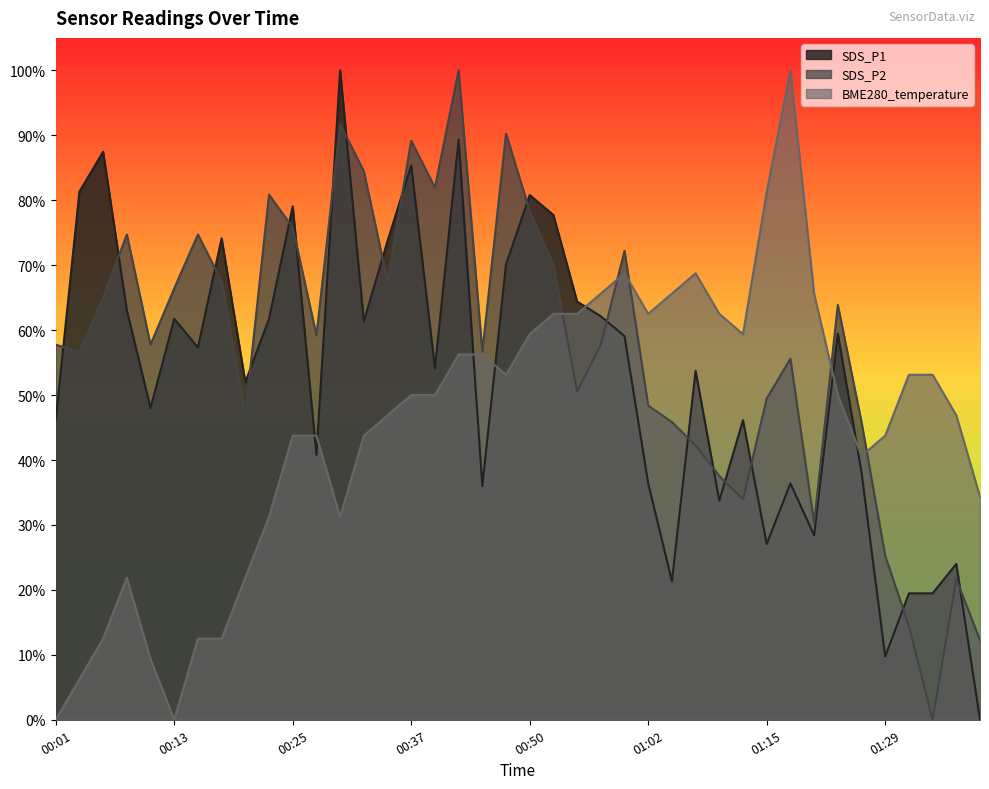

Reading left to right, extract all data points from this chart.

SDS_P1: 00:01=0.5	00:03=0.8	00:06=0.9	00:08=0.6	00:11=0.5	00:13=0.6	00:15=0.6	00:18=0.7	00:20=0.5	00:23=0.6	00:25=0.8	00:28=0.4	00:30=1.0	00:32=0.6	00:35=0.7	00:37=0.9	00:40=0.5	00:42=0.9	00:45=0.4	00:47=0.7	00:50=0.8	00:52=0.8	00:55=0.6	00:57=0.6	01:00=0.6	01:02=0.4	01:05=0.2	01:07=0.5	01:10=0.3	01:12=0.5	01:15=0.3	01:17=0.4	01:20=0.3	01:23=0.6	01:26=0.4	01:29=0.1	01:31=0.2	01:34=0.2	01:37=0.2	01:39=0.0
SDS_P2: 00:01=0.6	00:03=0.6	00:06=0.6	00:08=0.7	00:11=0.6	00:13=0.7	00:15=0.7	00:18=0.7	00:20=0.5	00:23=0.8	00:25=0.8	00:28=0.6	00:30=0.9	00:32=0.8	00:35=0.7	00:37=0.9	00:40=0.8	00:42=1.0	00:45=0.6	00:47=0.9	00:50=0.8	00:52=0.7	00:55=0.5	00:57=0.6	01:00=0.7	01:02=0.5	01:05=0.5	01:07=0.4	01:10=0.4	01:12=0.3	01:15=0.5	01:17=0.6	01:20=0.3	01:23=0.6	01:26=0.5	01:29=0.3	01:31=0.1	01:34=0.0	01:37=0.2	01:39=0.1
BME280_temperature: 00:01=0.0	00:03=0.1	00:06=0.1	00:08=0.2	00:11=0.1	00:13=0.0	00:15=0.1	00:18=0.1	00:20=0.2	00:23=0.3	00:25=0.4	00:28=0.4	00:30=0.3	00:32=0.4	00:35=0.5	00:37=0.5	00:40=0.5	00:42=0.6	00:45=0.6	00:47=0.5	00:50=0.6	00:52=0.6	00:55=0.6	00:57=0.7	01:00=0.7	01:02=0.6	01:05=0.7	01:07=0.7	01:10=0.6	01:12=0.6	01:15=0.8	01:17=1.0	01:20=0.7	01:23=0.5	01:26=0.4	01:29=0.4	01:31=0.5	01:34=0.5	01:37=0.5	01:39=0.3